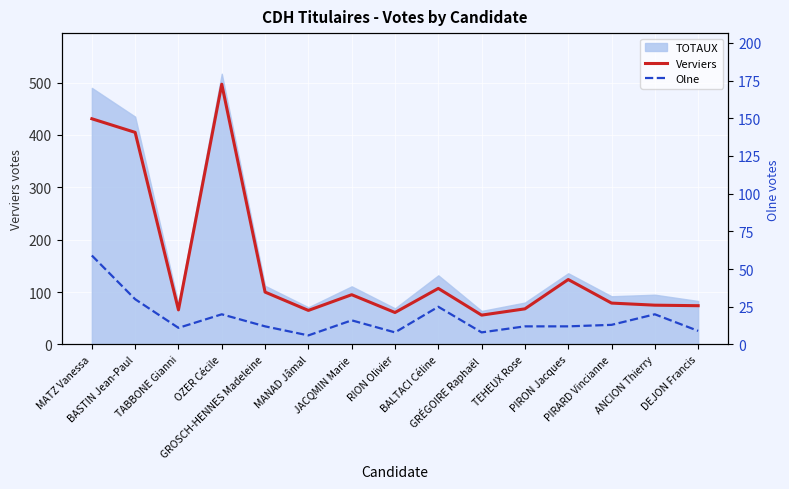

Which series has the widest spread of values?

Verviers